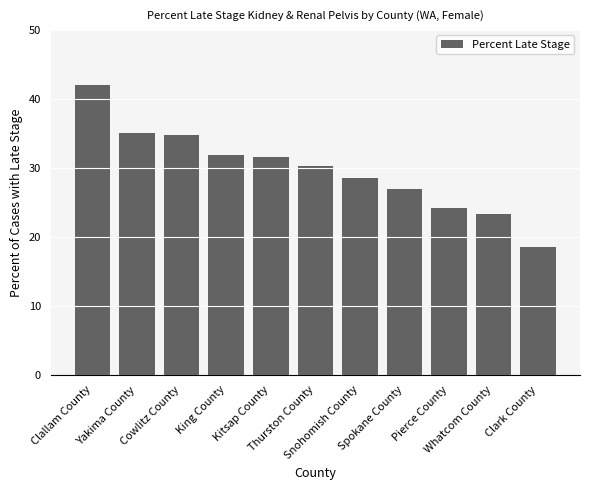

What is the maximum value shown in the chart?

42.0